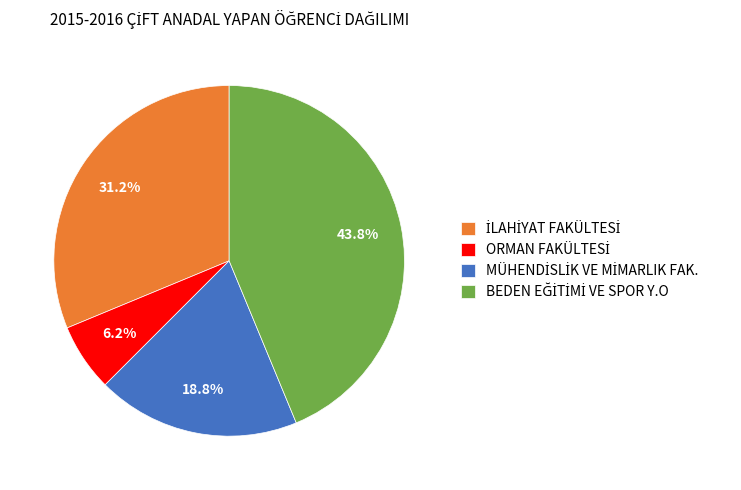

Is there any slice that represents more than half of the pie?

No